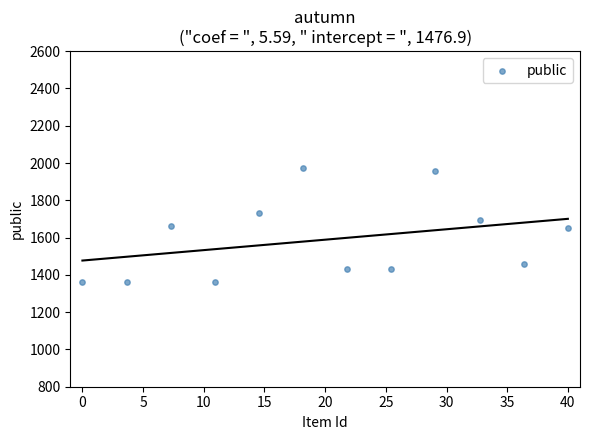

What is the range of Y values (max minus min)?

614.6